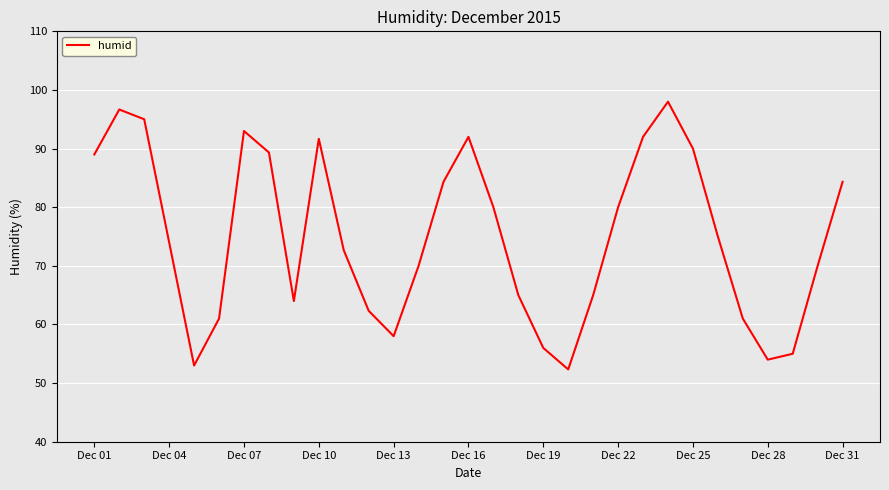

How many values are below 74?

15